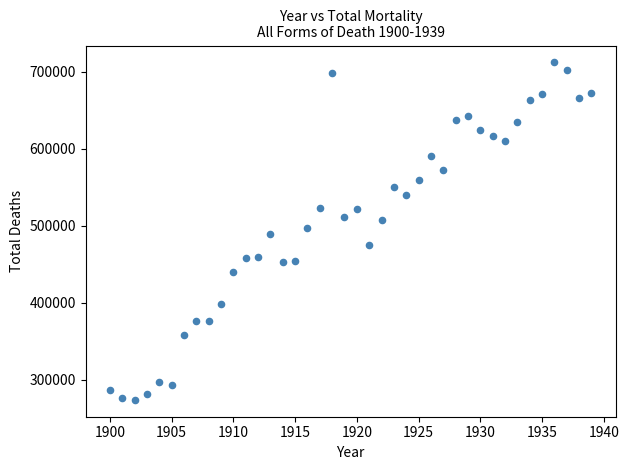

What is the range of X values (max minus min)?

39